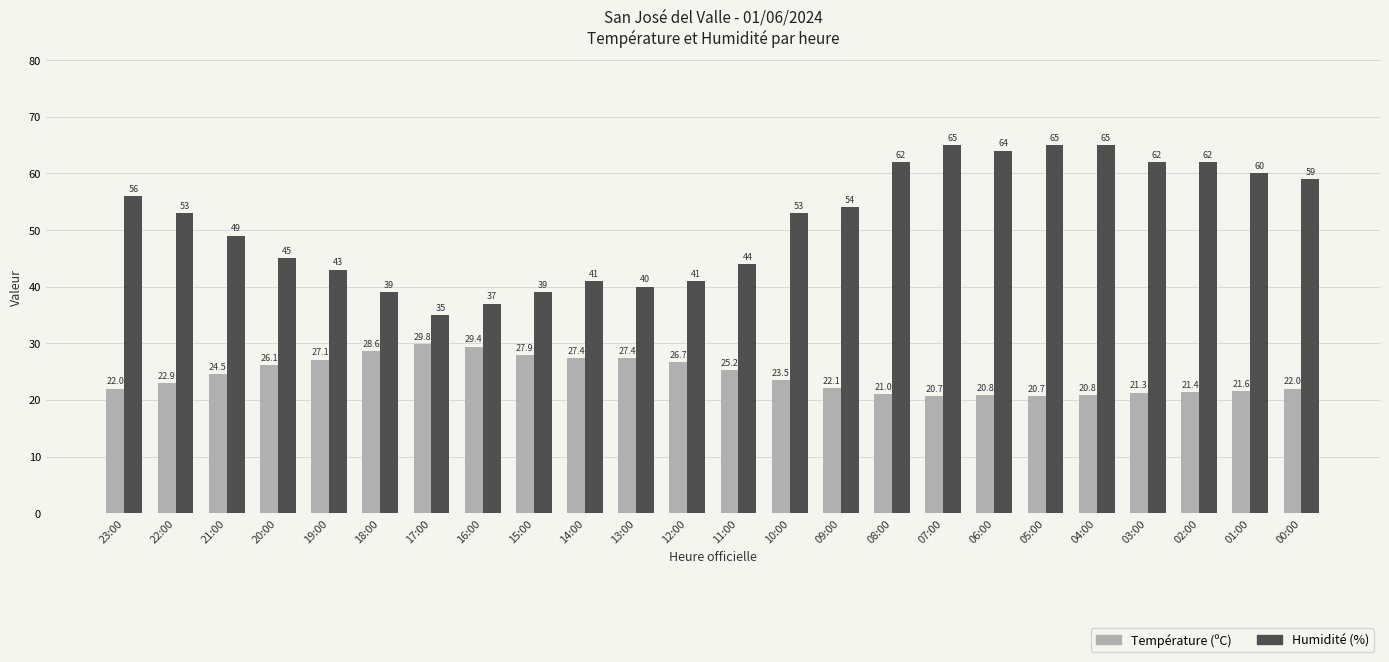

What is the difference between the maximum and second lowest values in the Température (ºC) series?

9.1